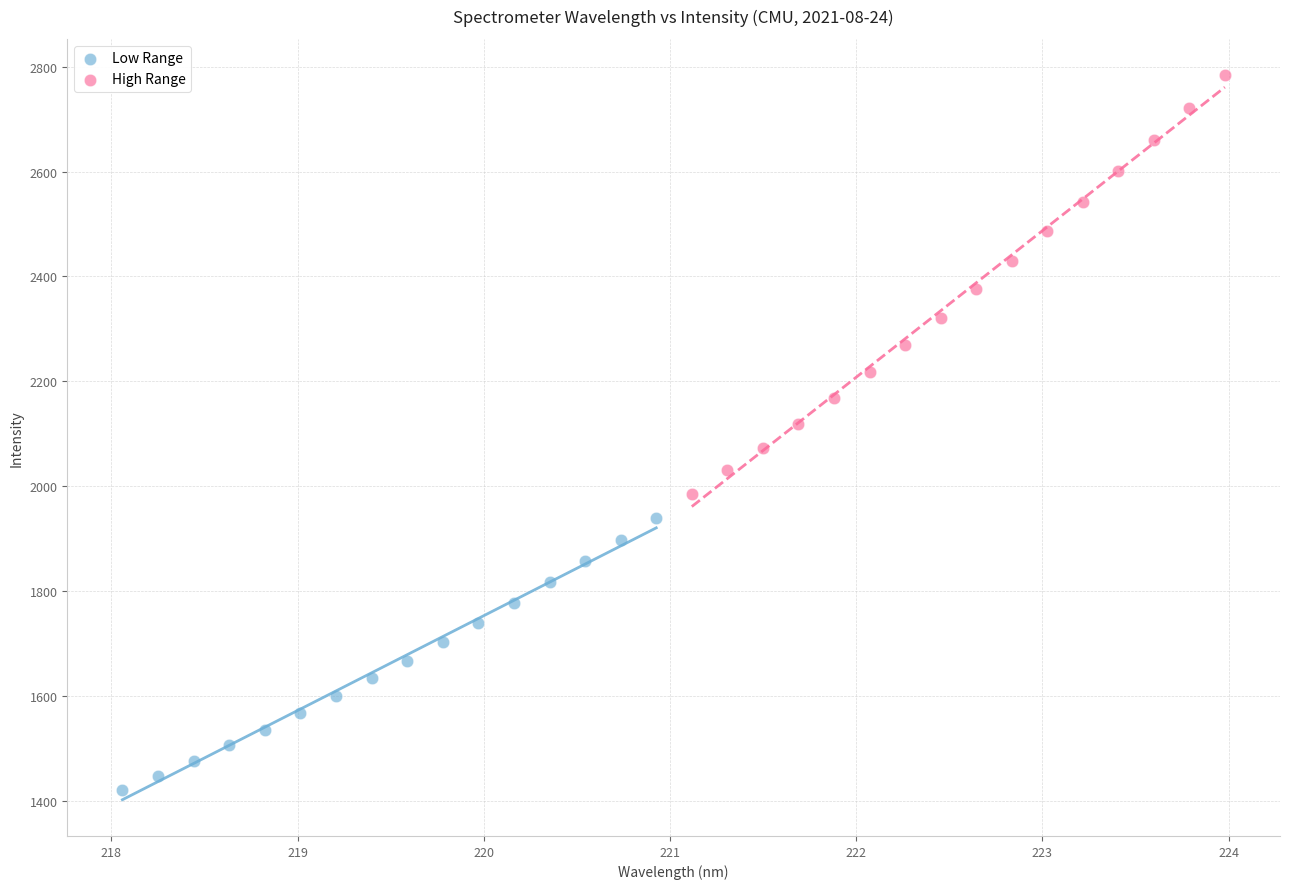

Which series reaches the minimum Y coordinate?

Low Range